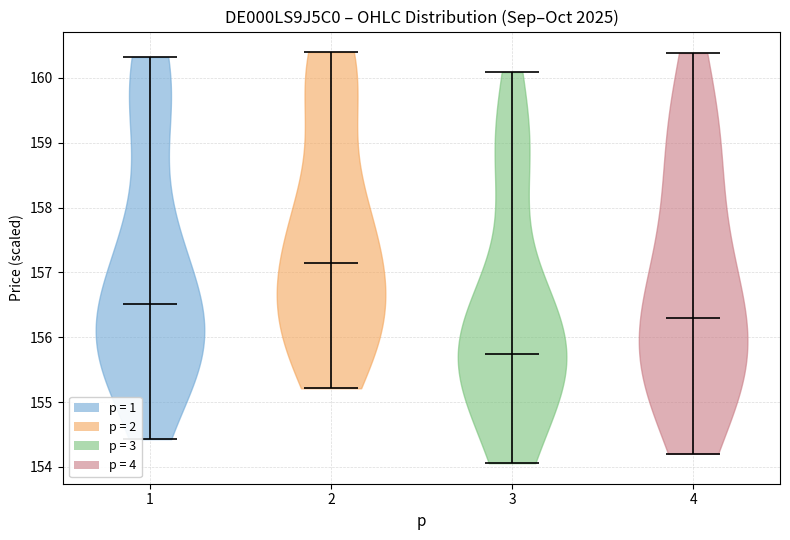

What is the lowest point the violin at x = 3 reaches on the y-axis? The values are not printed on the chart, so give them approximately, as read against the axis.

154.1